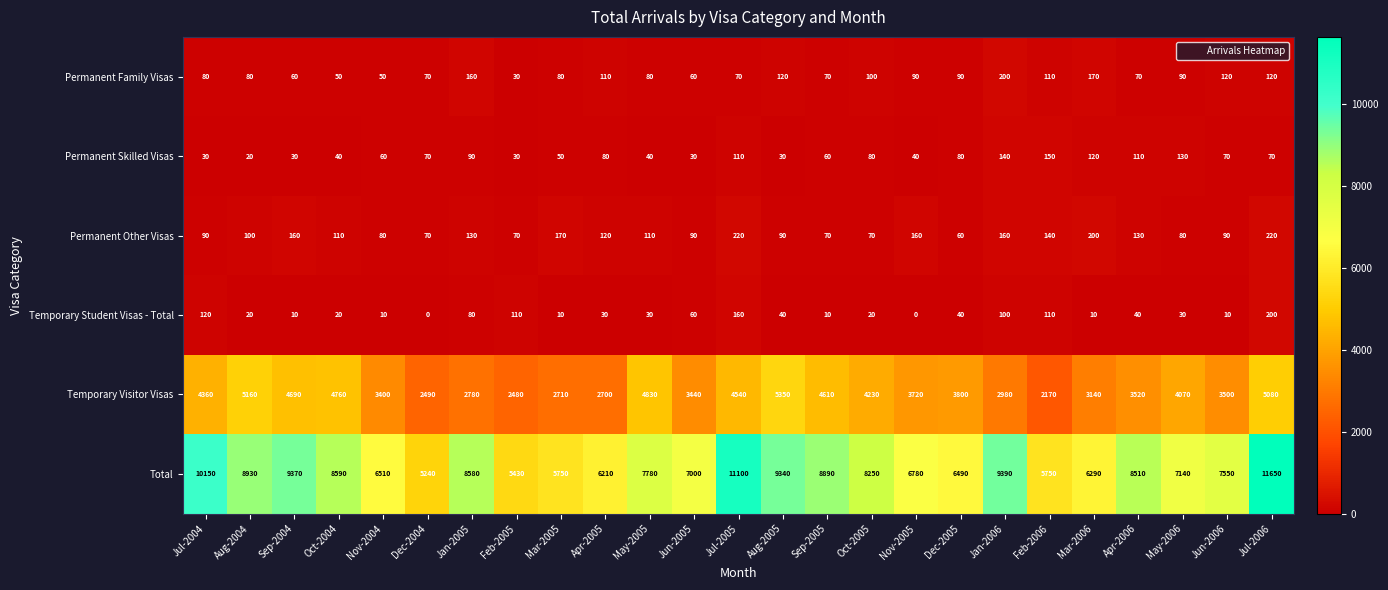

Between Jun-2005 and Jul-2005, which series saw the biggest shift?

Total